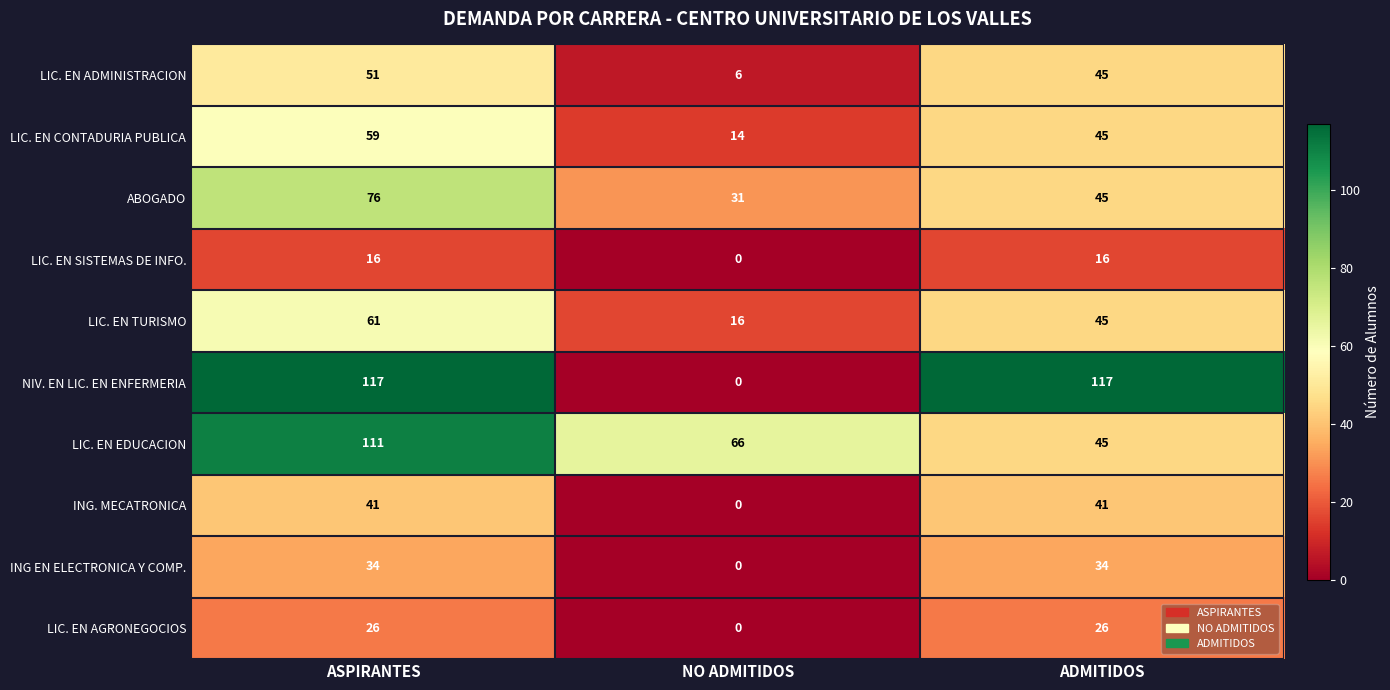

True or false: LIC. EN EDUCACION has a value of 118 at NO ADMITIDOS.

False